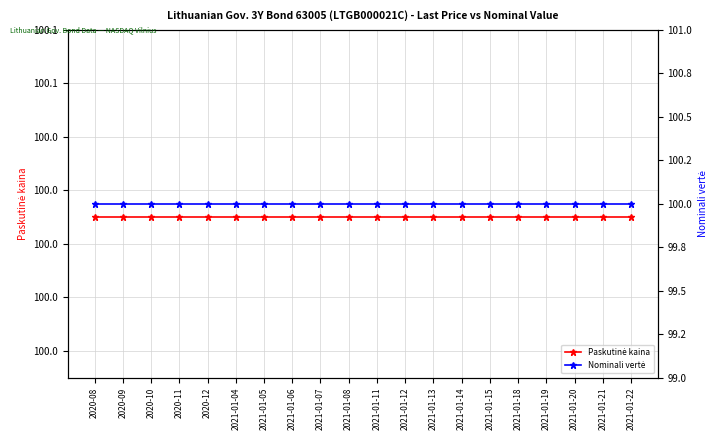

Reading left to right, what are all the values shown in this chart?

Paskutinė kaina: 2020-08=100.0	2020-09=100.0	2020-10=100.0	2020-11=100.0	2020-12=100.0	2021-01-04=100.0	2021-01-05=100.0	2021-01-06=100.0	2021-01-07=100.0	2021-01-08=100.0	2021-01-11=100.0	2021-01-12=100.0	2021-01-13=100.0	2021-01-14=100.0	2021-01-15=100.0	2021-01-18=100.0	2021-01-19=100.0	2021-01-20=100.0	2021-01-21=100.0	2021-01-22=100.0
Nominali vertė: 2020-08=100.0	2020-09=100.0	2020-10=100.0	2020-11=100.0	2020-12=100.0	2021-01-04=100.0	2021-01-05=100.0	2021-01-06=100.0	2021-01-07=100.0	2021-01-08=100.0	2021-01-11=100.0	2021-01-12=100.0	2021-01-13=100.0	2021-01-14=100.0	2021-01-15=100.0	2021-01-18=100.0	2021-01-19=100.0	2021-01-20=100.0	2021-01-21=100.0	2021-01-22=100.0